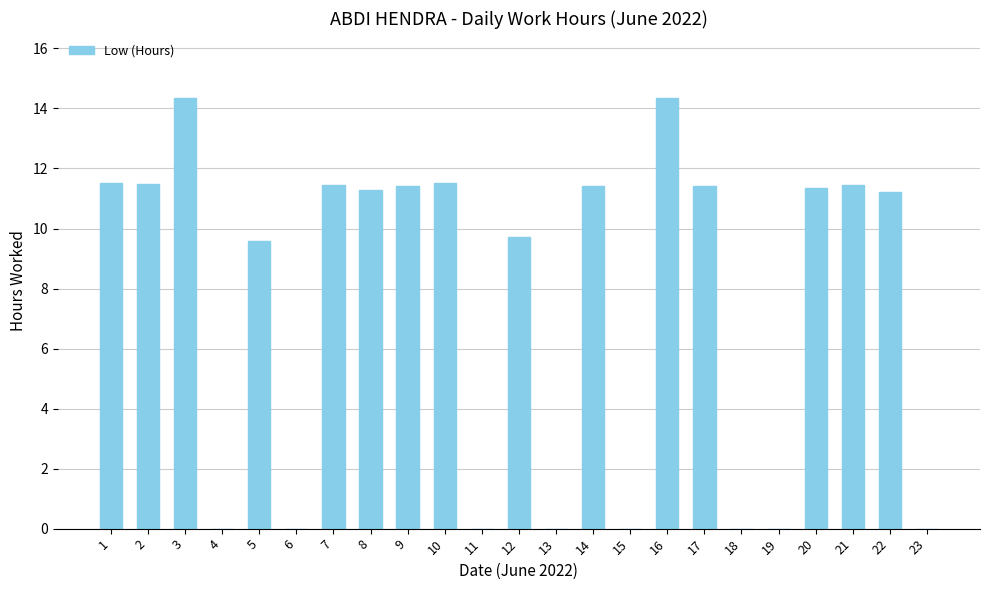

What is the sum of all values?

173.6